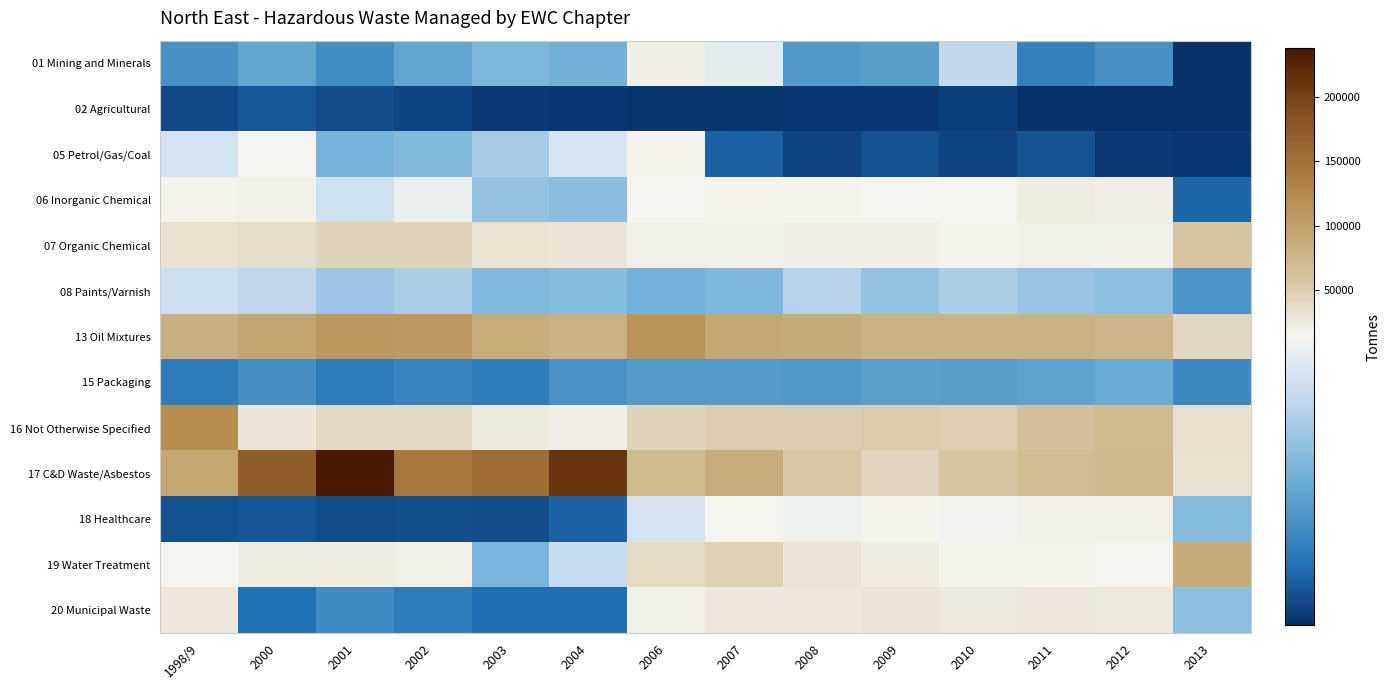

Rank the series by their maximum value, from highest to lowest.

17 C&D Waste/Asbestos, 16 Not Otherwise Specified, 13 Oil Mixtures, 19 Water Treatment, 07 Organic Chemical, 20 Municipal Waste, 06 Inorganic Chemical, 01 Mining and Minerals, 18 Healthcare, 05 Petrol/Gas/Coal, 08 Paints/Varnish, 15 Packaging, 02 Agricultural